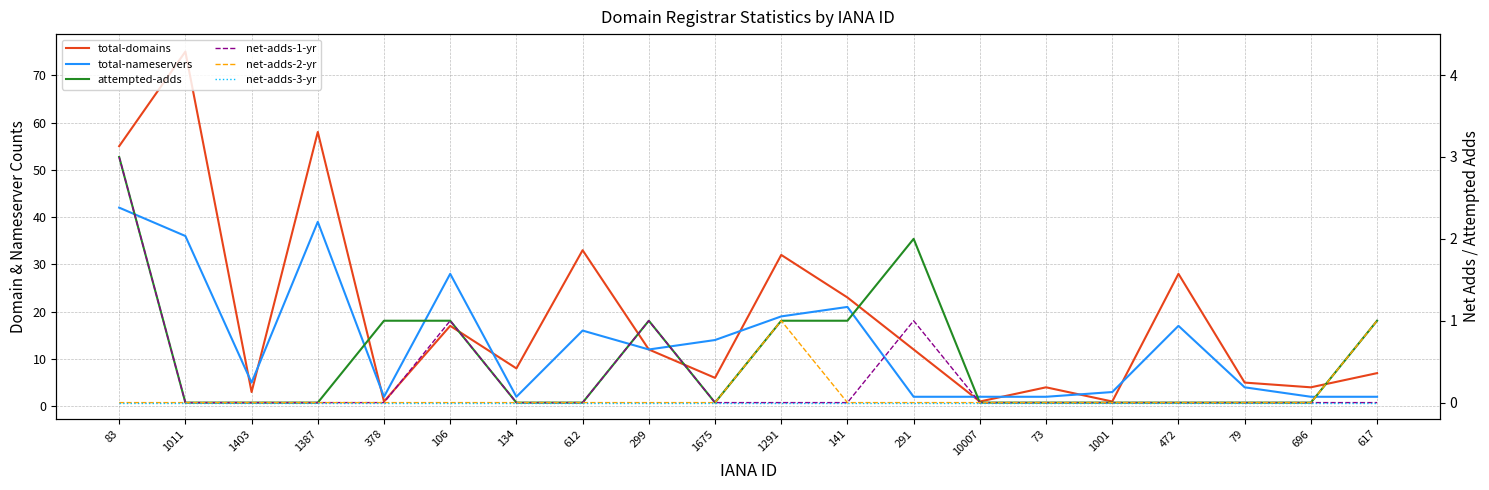

What position from the right is 106?

15